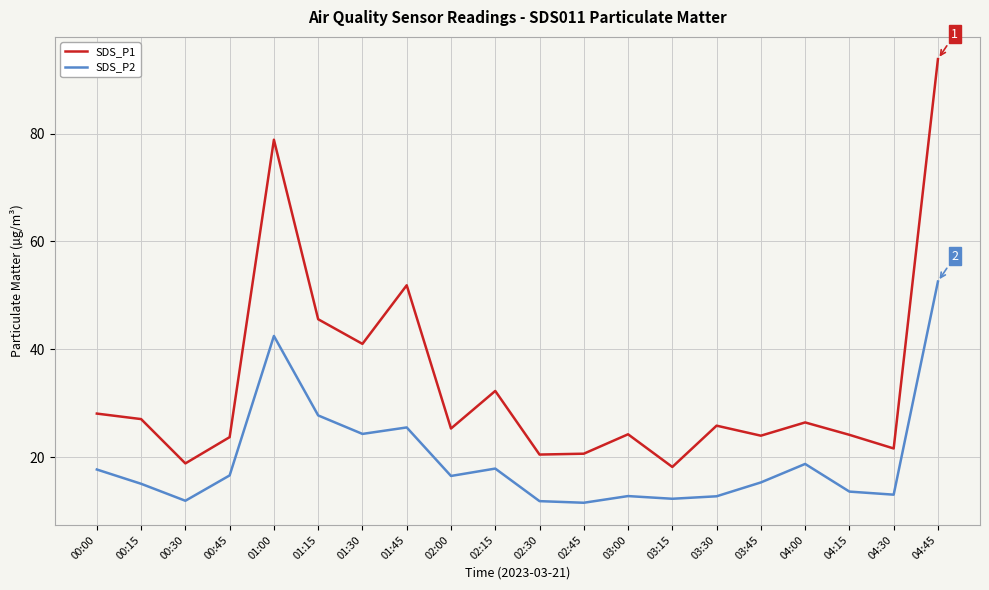

Which series has the widest spread of values?

SDS_P1